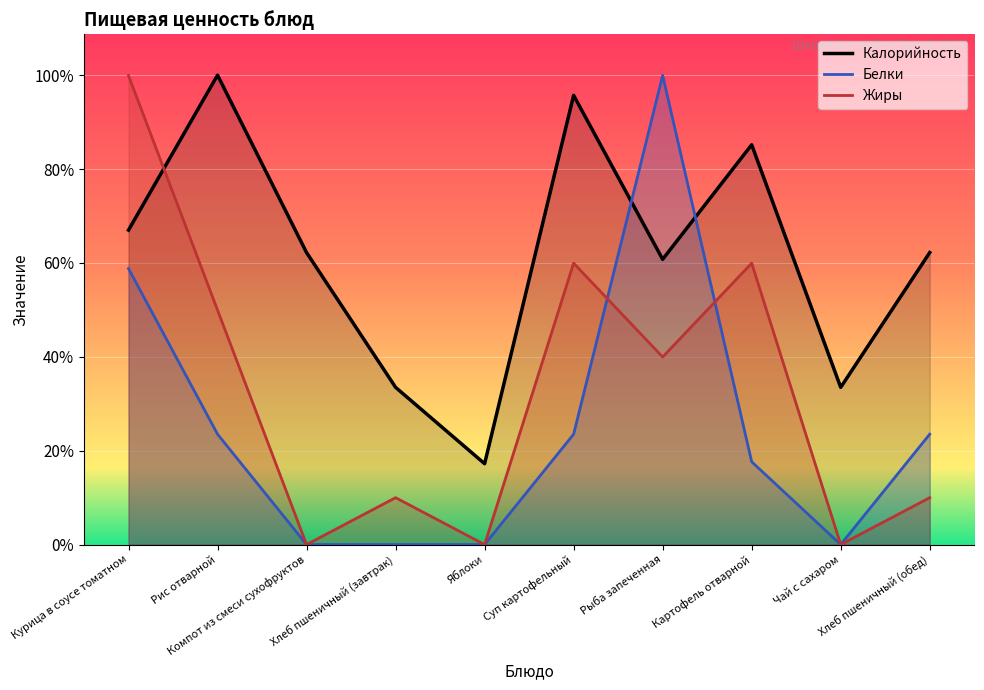

Reading left to right, transcribe all the data shown in this chart.

Калорийность: 154.1	230.0	143.1	77.0	39.6	220.1	139.8	195.9	77.0	143.1
Белки: 135.2	54.1	0.0	0.0	0.0	54.1	229.9	40.6	0.0	54.1
Жиры: 229.8	114.9	0.0	23.0	0.0	137.9	91.9	137.9	0.0	23.0